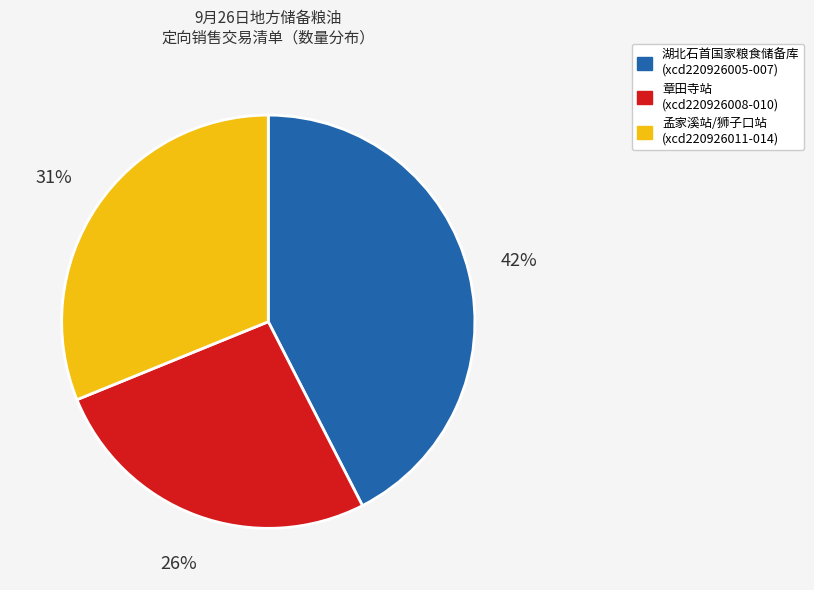

Rank the categories by value from highest to lowest.

湖北石首国家粮食储备库 (xcd220926005-007), 孟家溪站/狮子口站 (xcd220926011-014), 章田寺站 (xcd220926008-010)